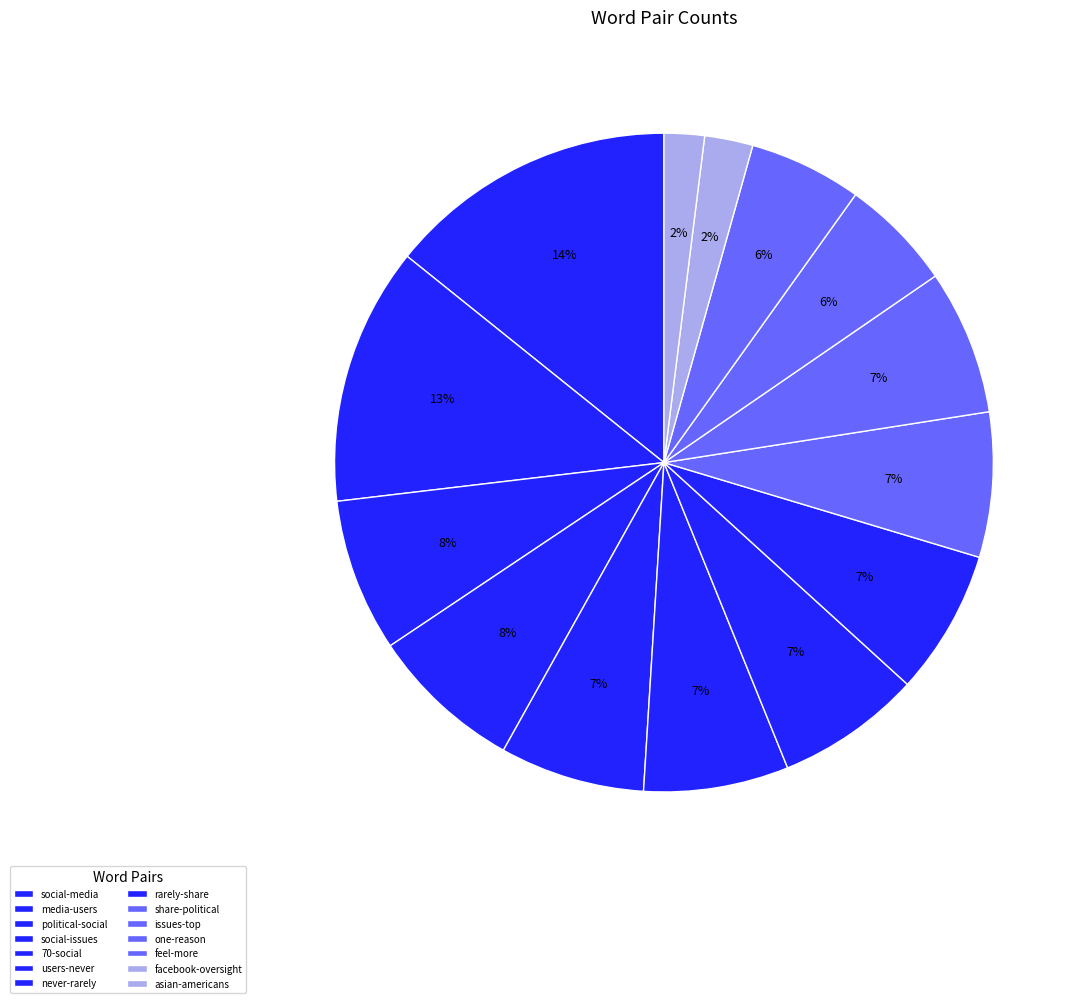

To the nearest percent, what portion does users-never represent?

7%